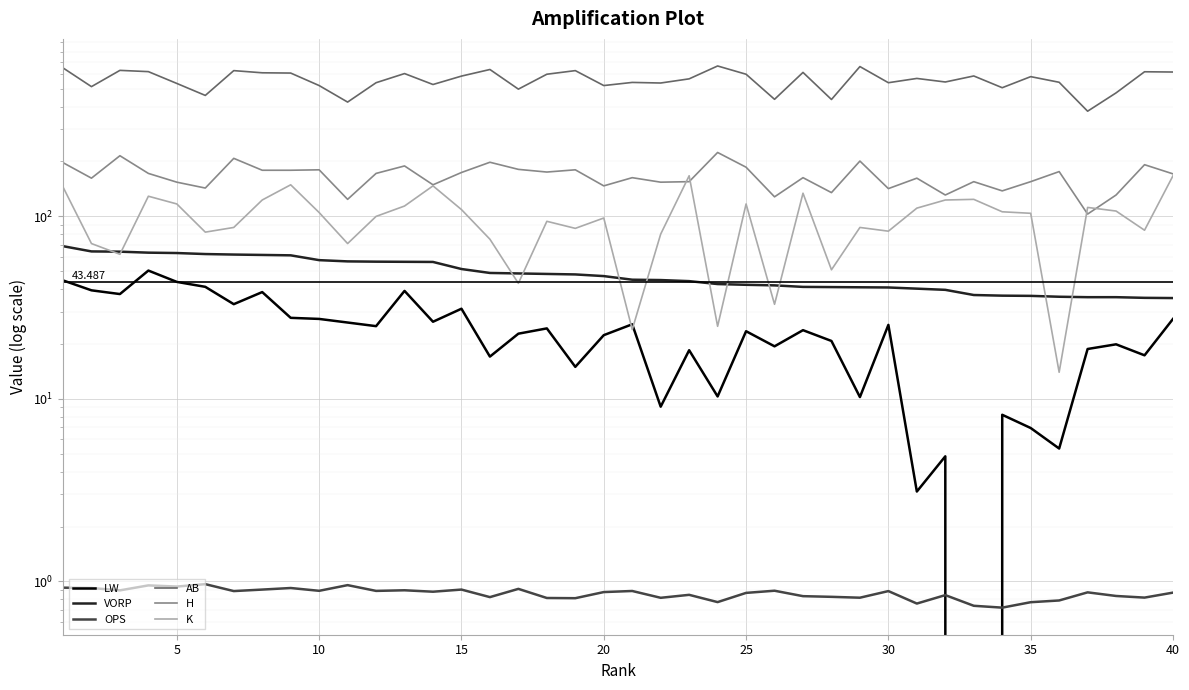

True or false: H and VORP cross at least once.

False